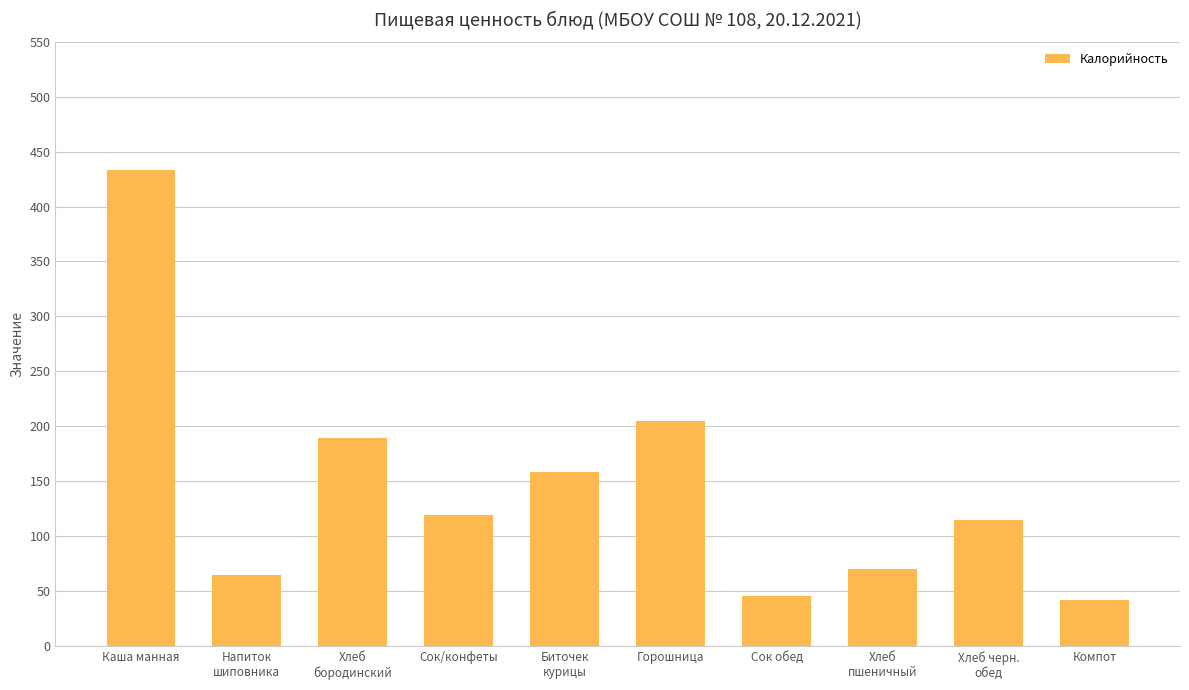

The chart shows a value of 189.8 at Хлеб
бородинский. True or false?

True